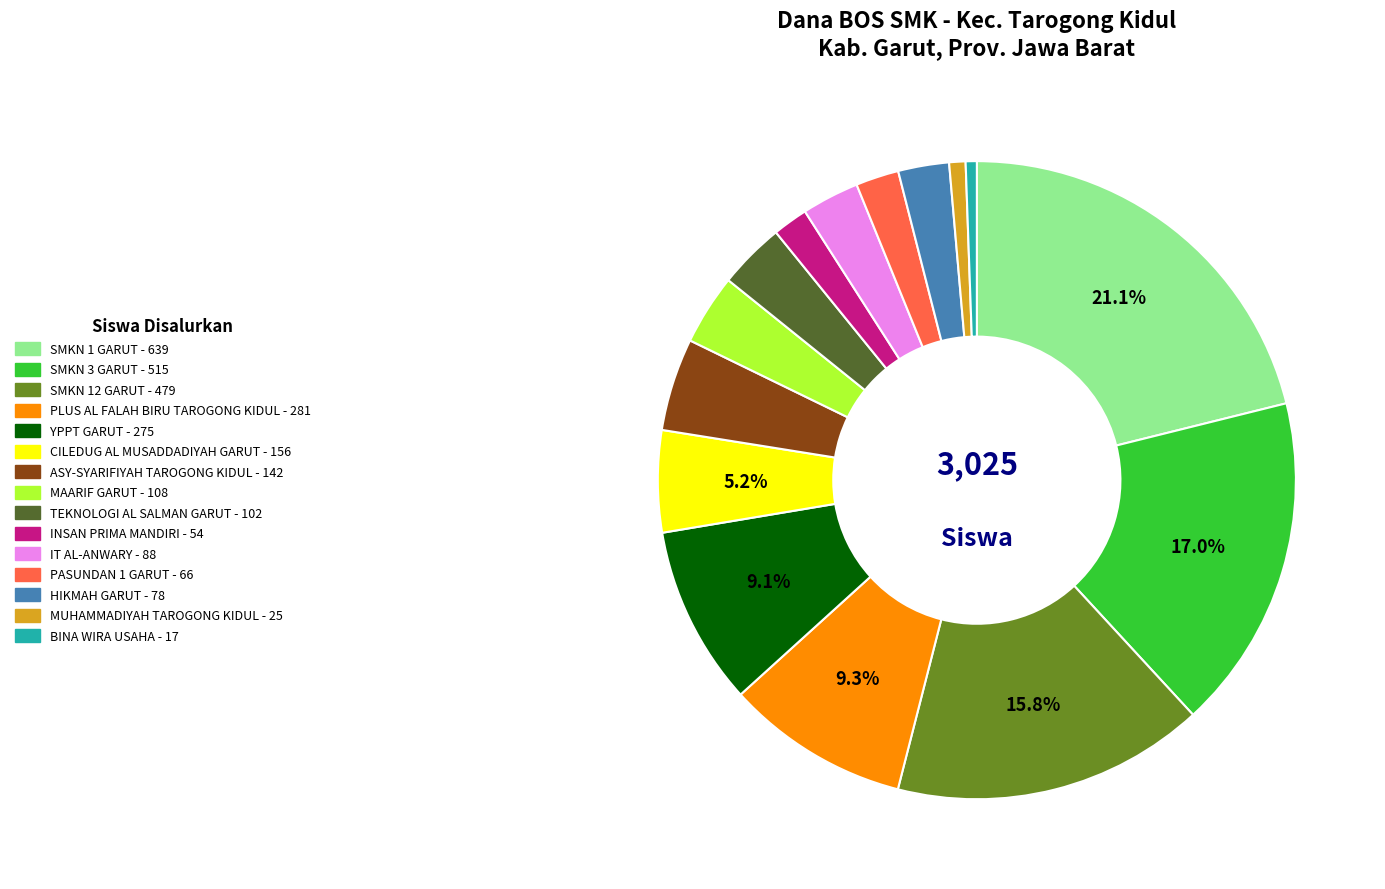

Is there a majority slice in this chart?

No